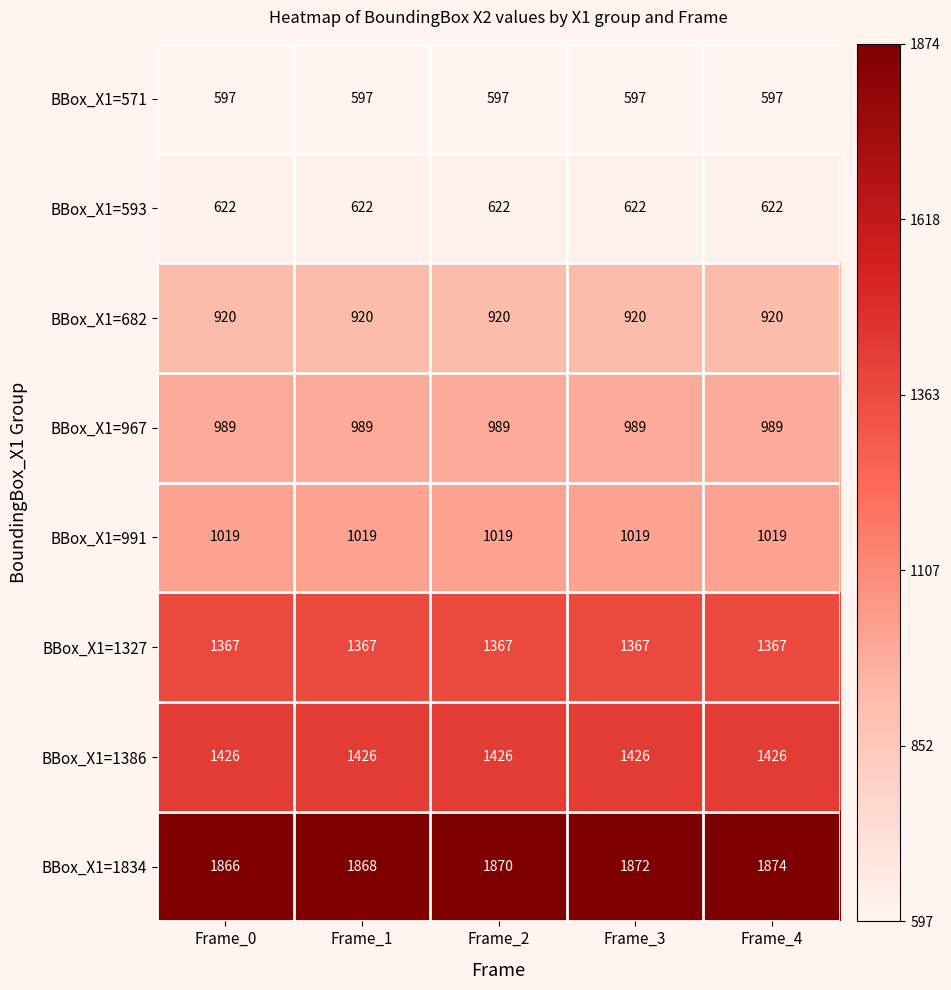

What is the smallest value displayed?

597